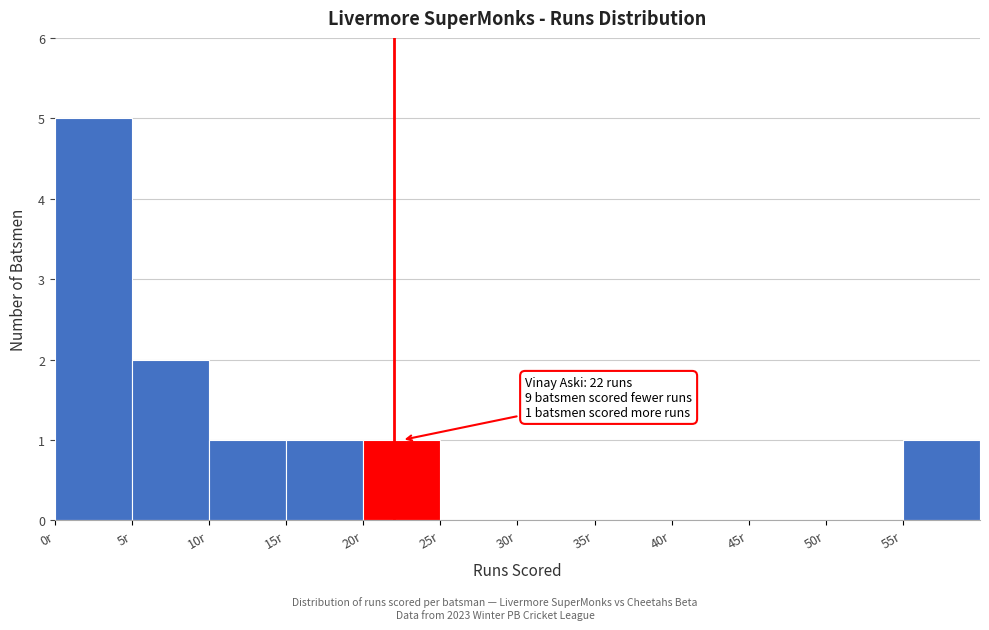

Which range on the x-axis has the tallest bar?

0 to 5